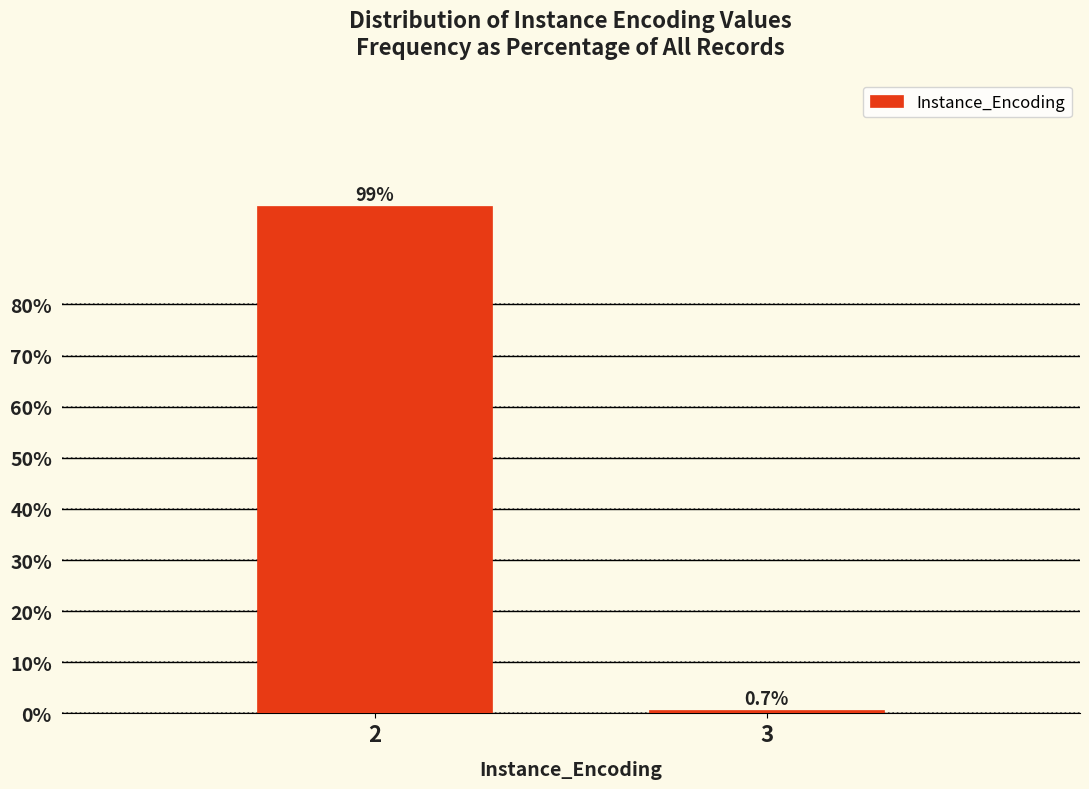

Reading left to right, list all the values displayed in this chart.

99.3	0.7